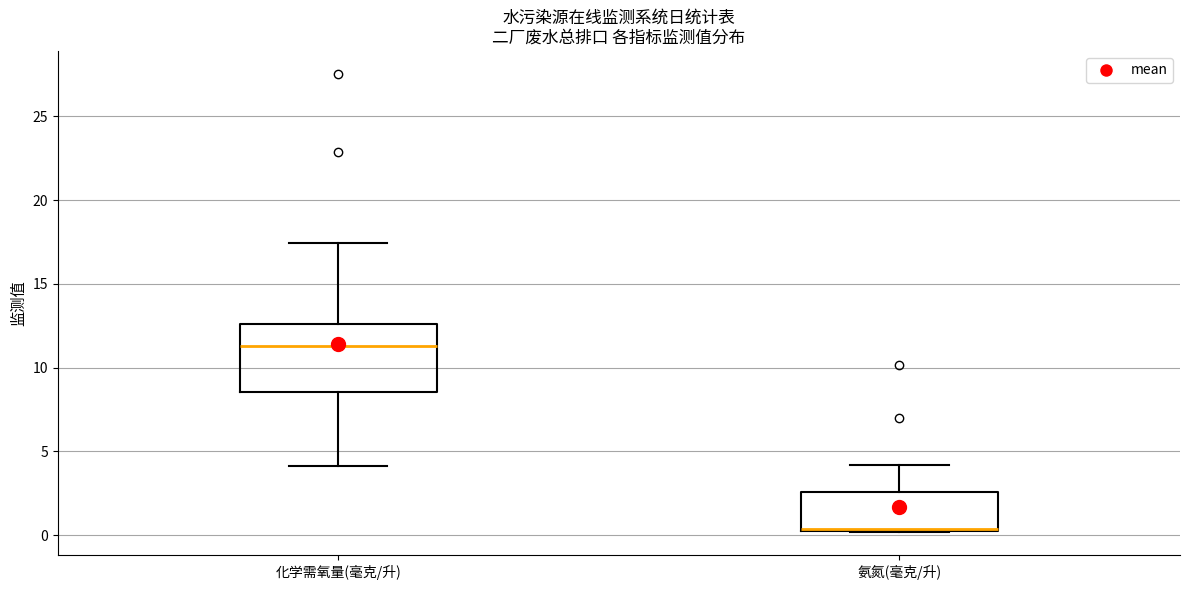

Where does the upper whisker of the box for 氨氮(毫克/升) end on the y-axis? The values are not printed on the chart, so give them approximately, as read against the axis.

4.0